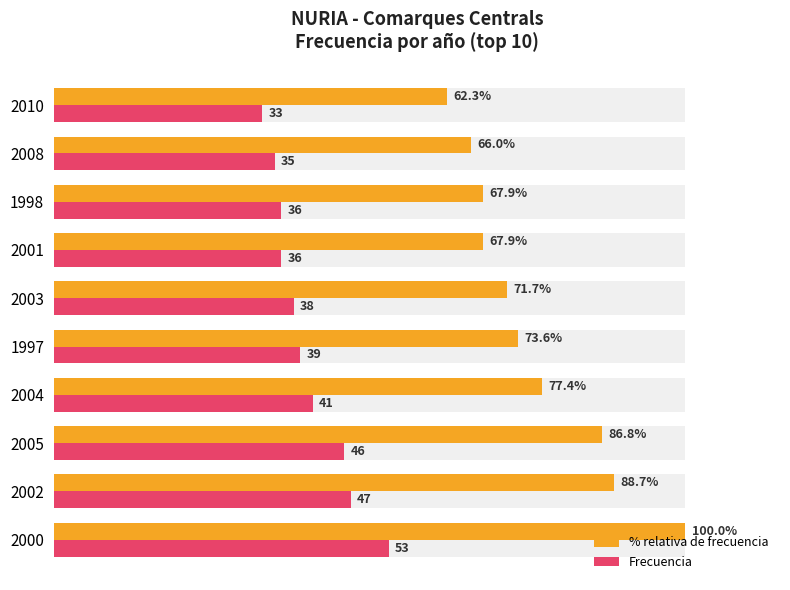

True or false: % relativa de frecuencia has a value of 100.0 at 2000.

True